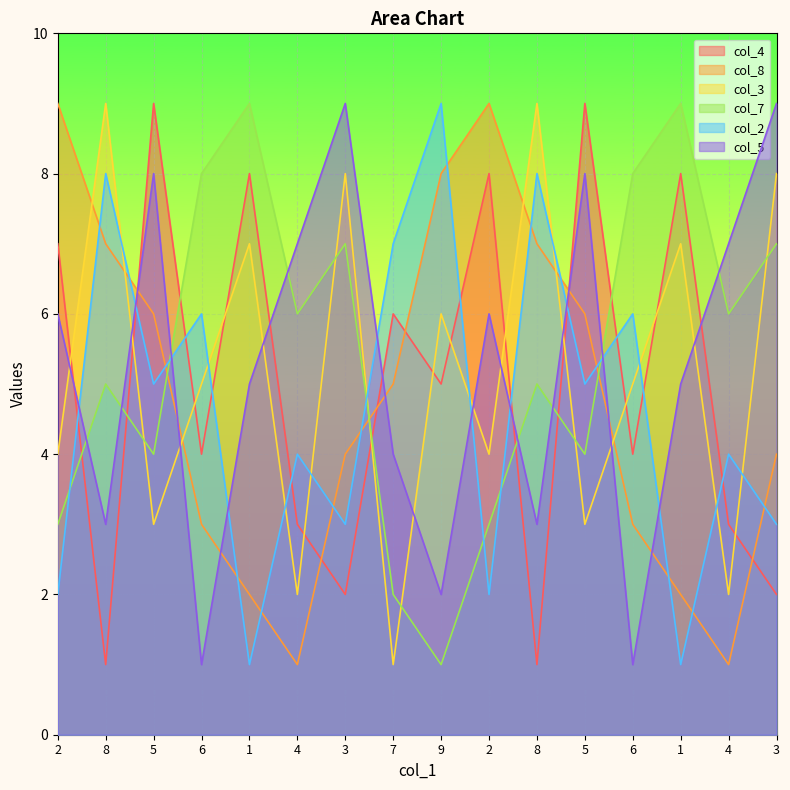

What is the highest value of the col_3 series?

9